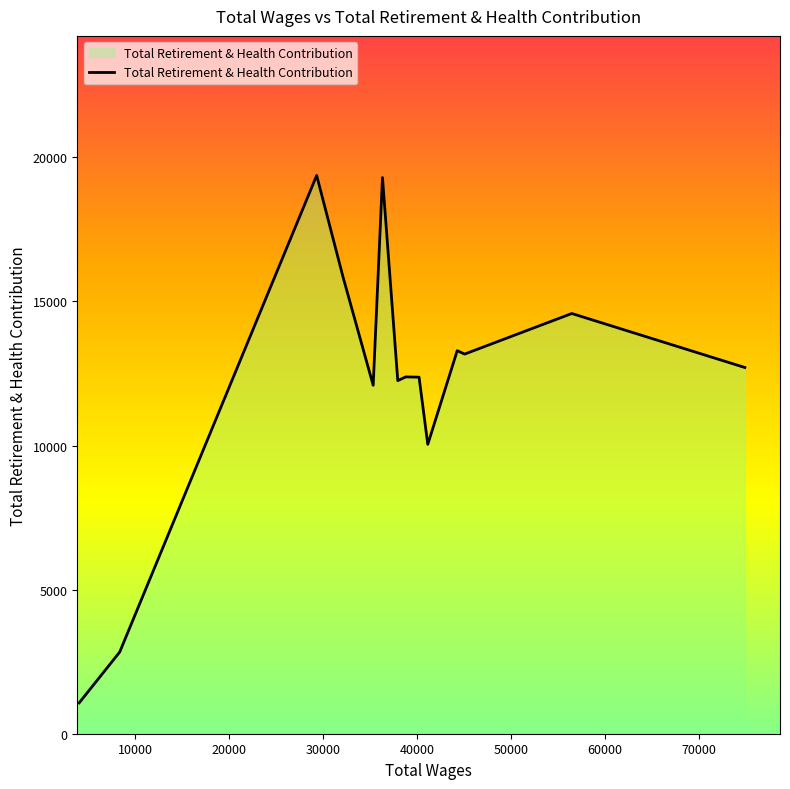

What is the difference between the maximum and minimum values?

18304